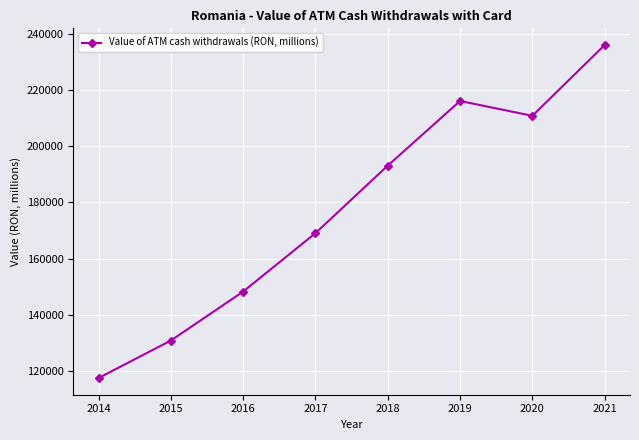

At which category does the chart reach its peak across all series?

2021